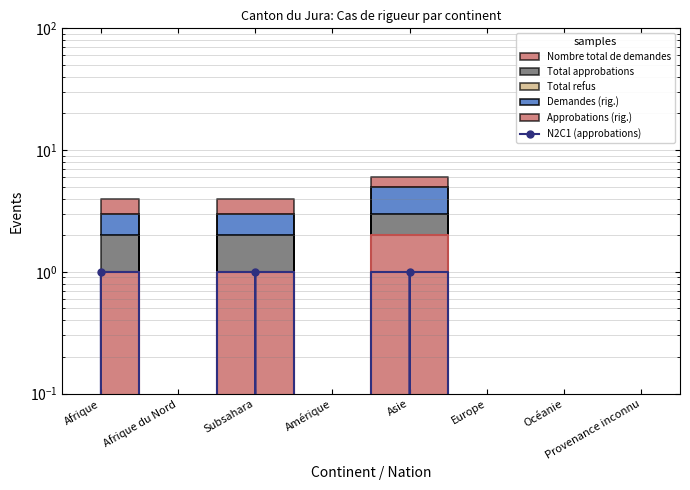

How many points are higher than both their immediate neighbors (excluding endpoints)?

2